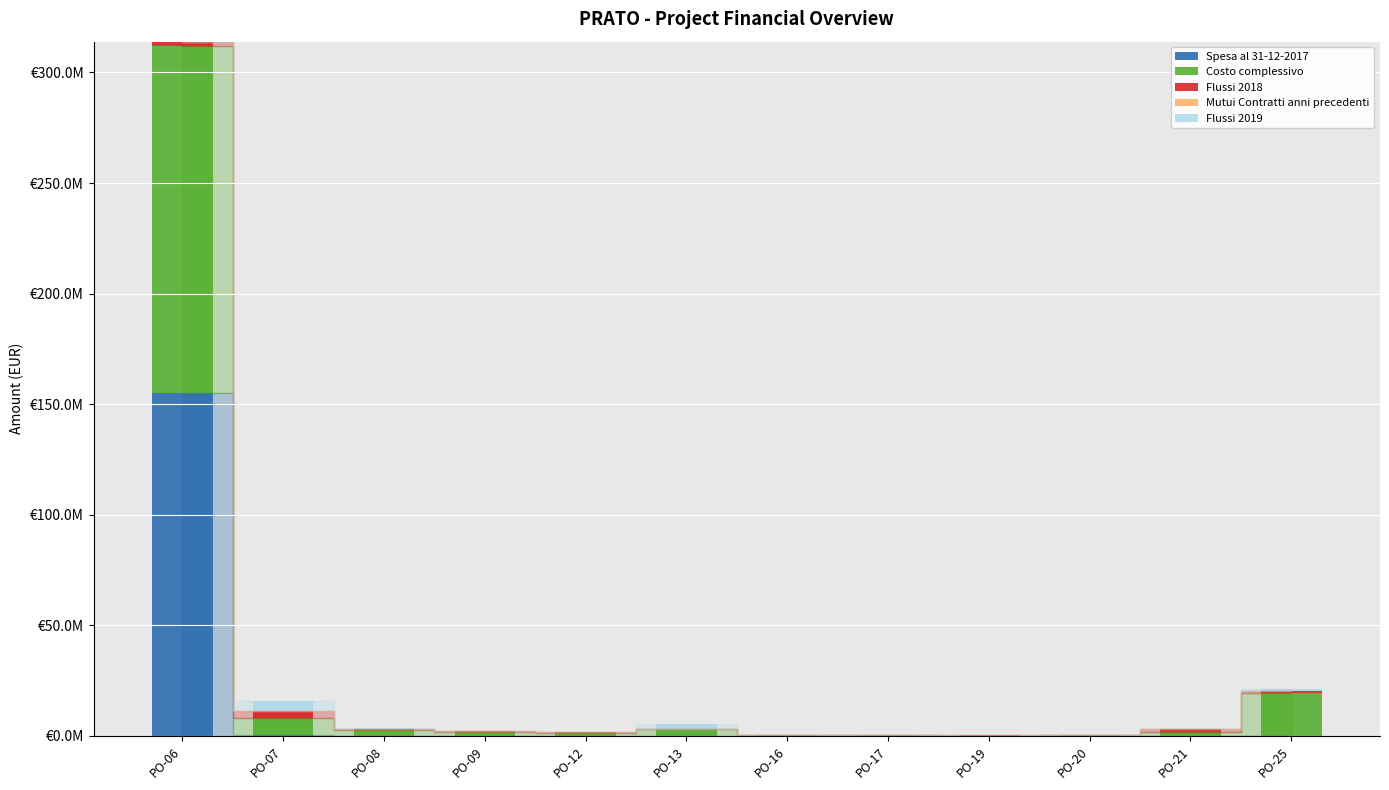

Are the bars grouped side by side (vs. stacked)?

No